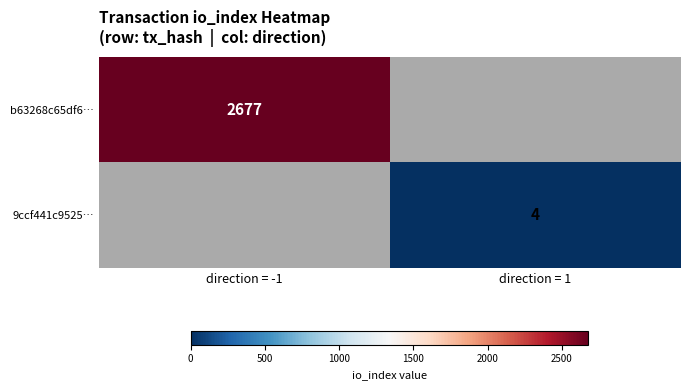

The value of b63268c65df6… at direction = -1 is 1021. True or false?

False